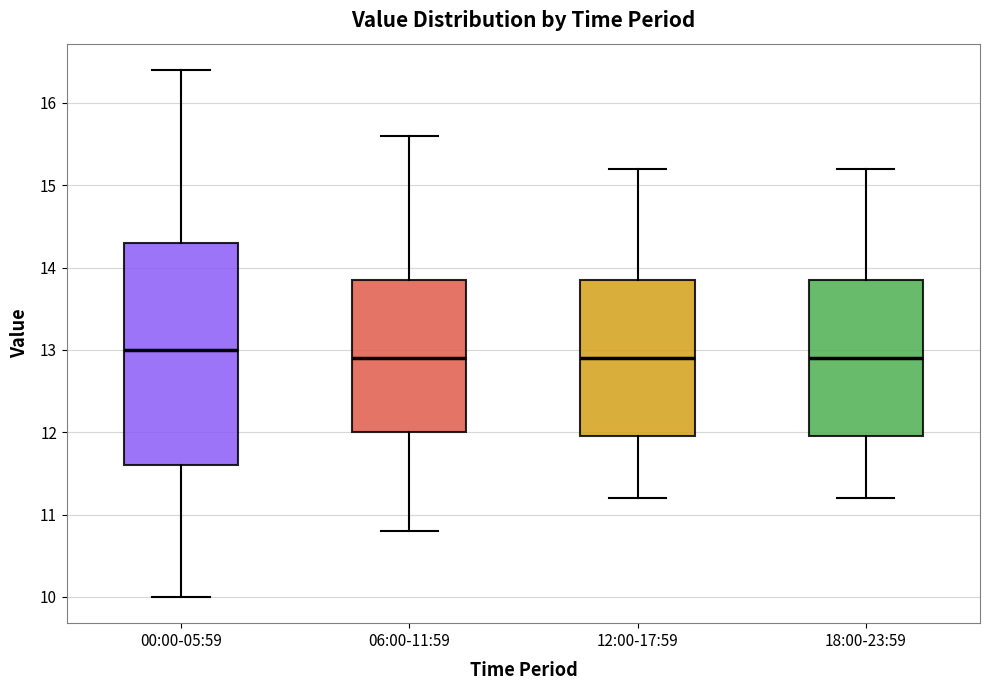

Comparing the boxes themselves (not the whiskers), which one is the tallest?

00:00-05:59